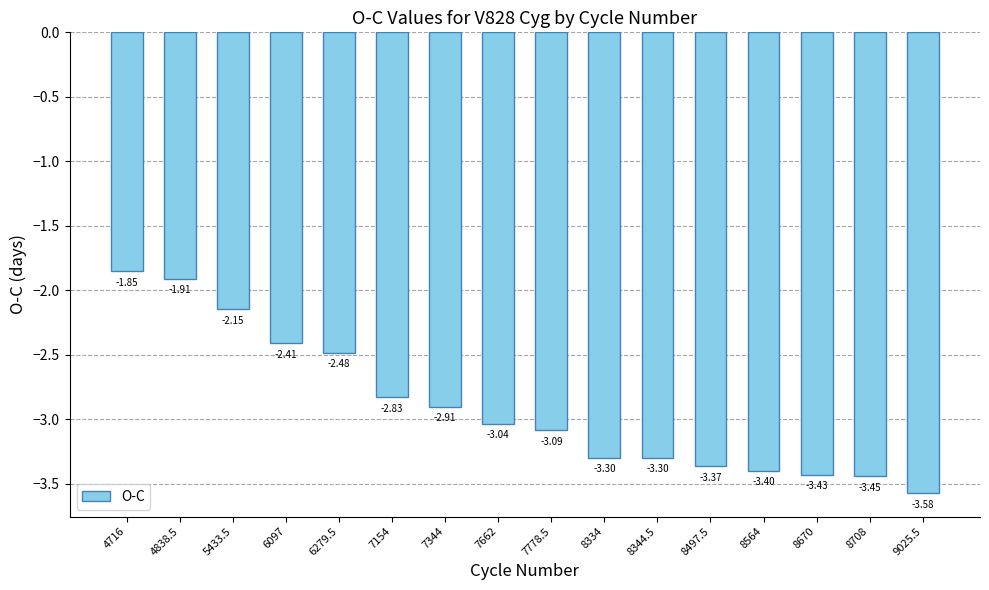

What is the change in value from 4716 to 8708?

-1.6